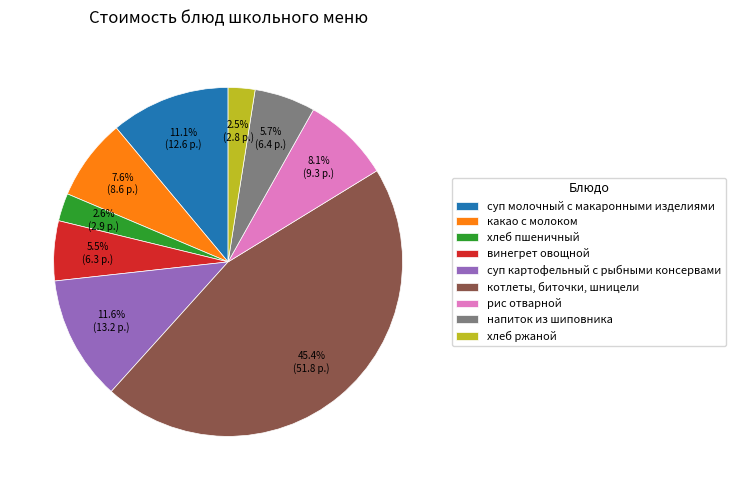

Between суп молочный с макаронными изделиями and суп картофельный с рыбными консервами, which is larger?

суп картофельный с рыбными консервами